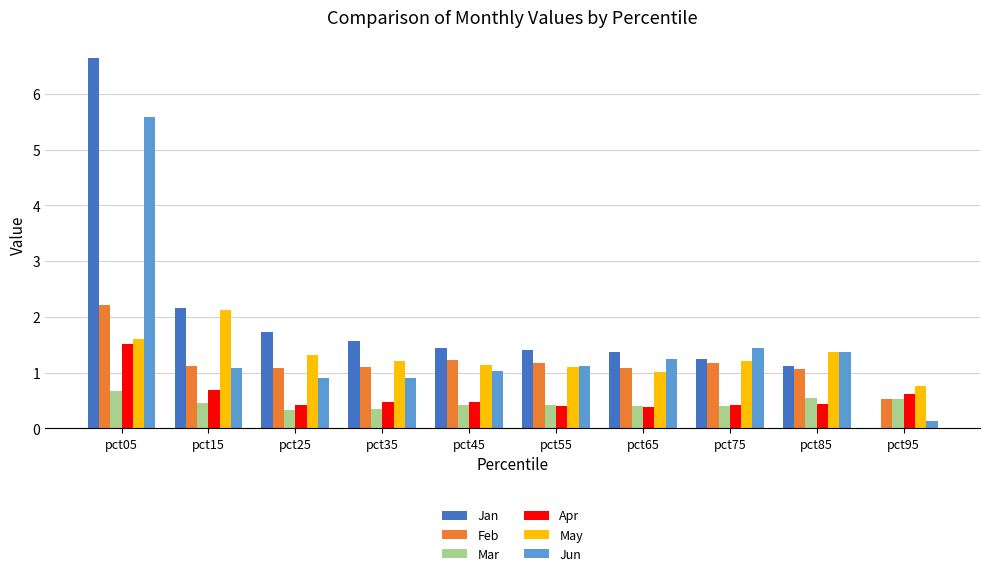

Read the May value at pct15.

2.1